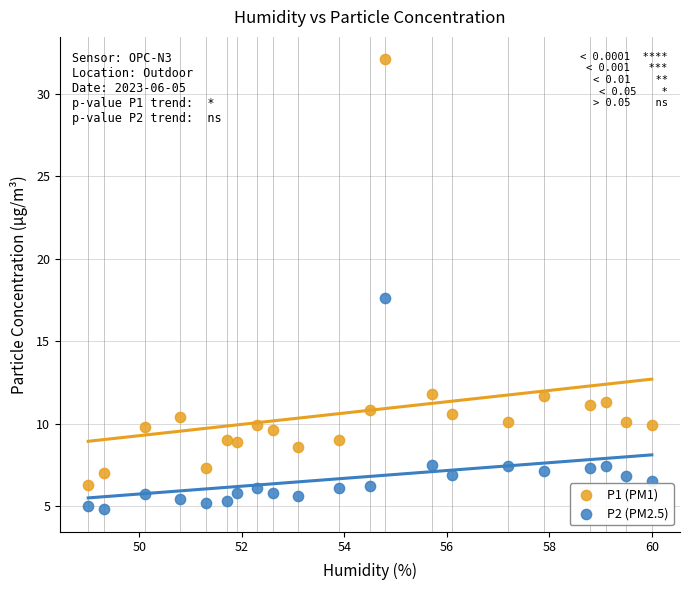

Which series contains the lowest Y value?

P2 (PM2.5)